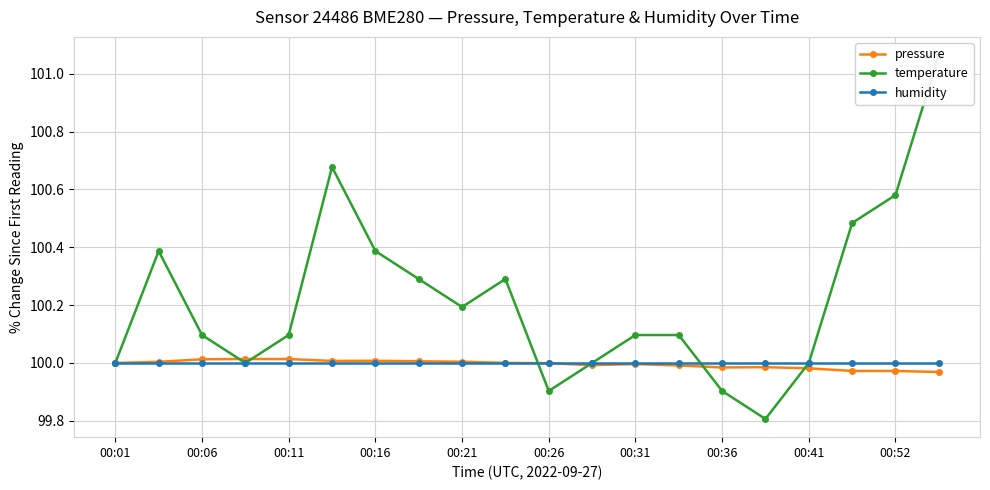

True or false: humidity has a value of 171.2 at 00:52.

False